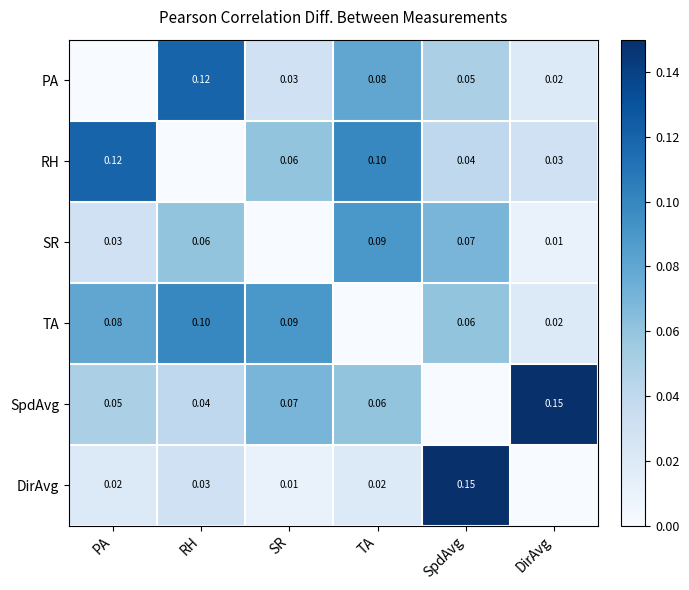

Is the value of DirAvg at SR greater than the value of SpdAvg at PA?

No